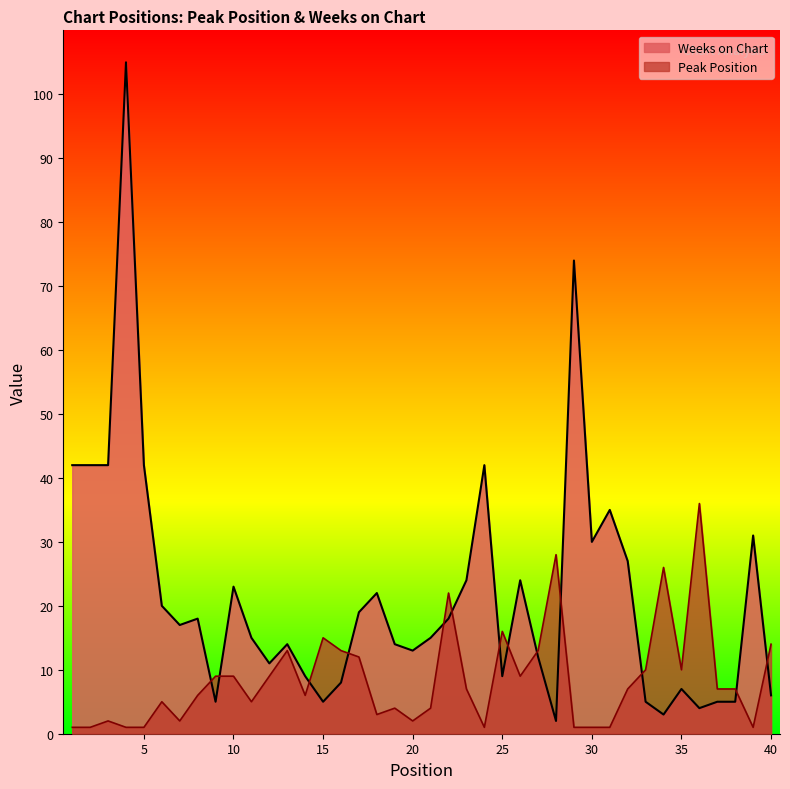

What is the total value across all series at 37?

12